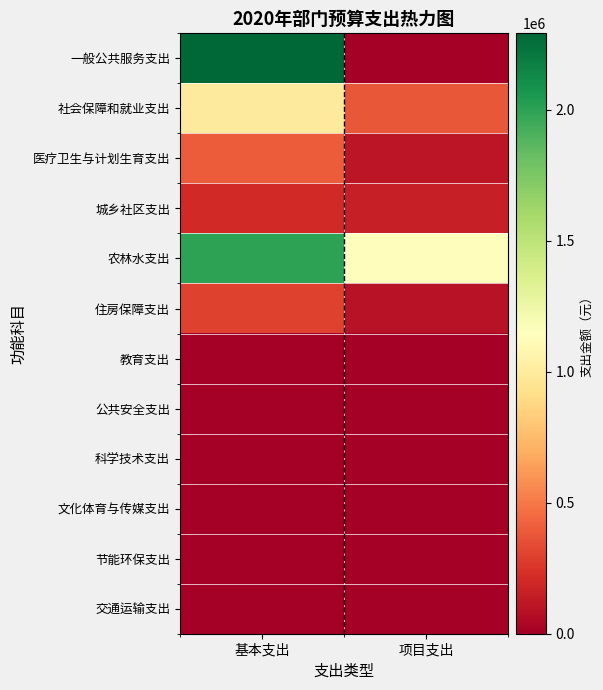

At which category is the sum across all series the highest?

基本支出